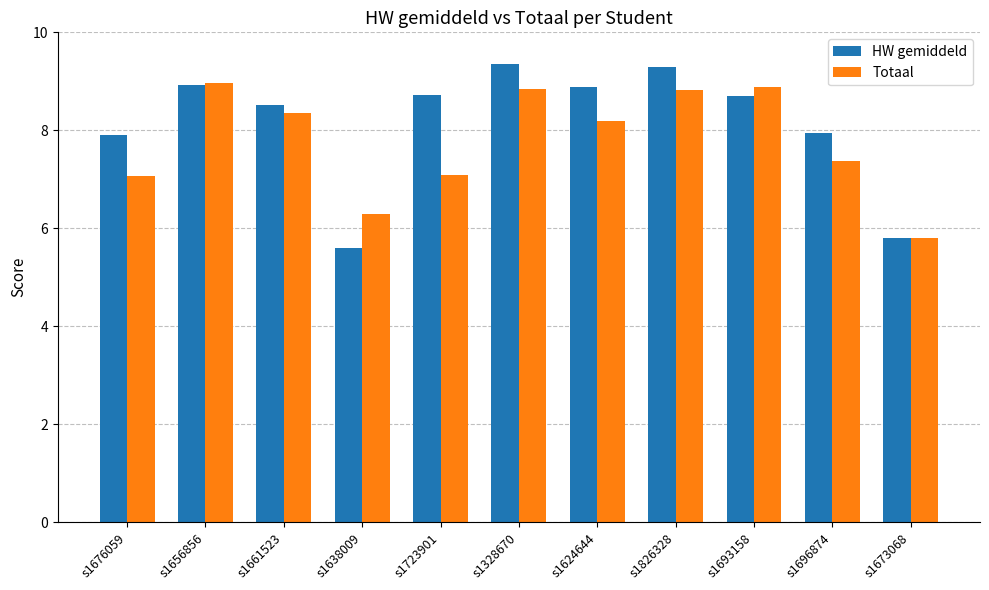

What is the approximate value of HW gemiddeld at s1693158?

8.7